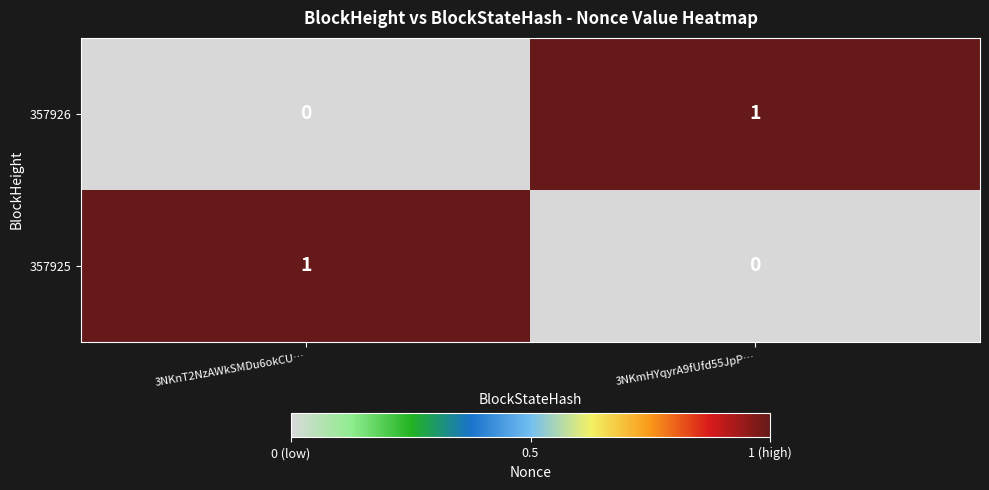

What is the spread (max minus min) of values at 3NKmHYqyrA9fUfd55JpP…?

1